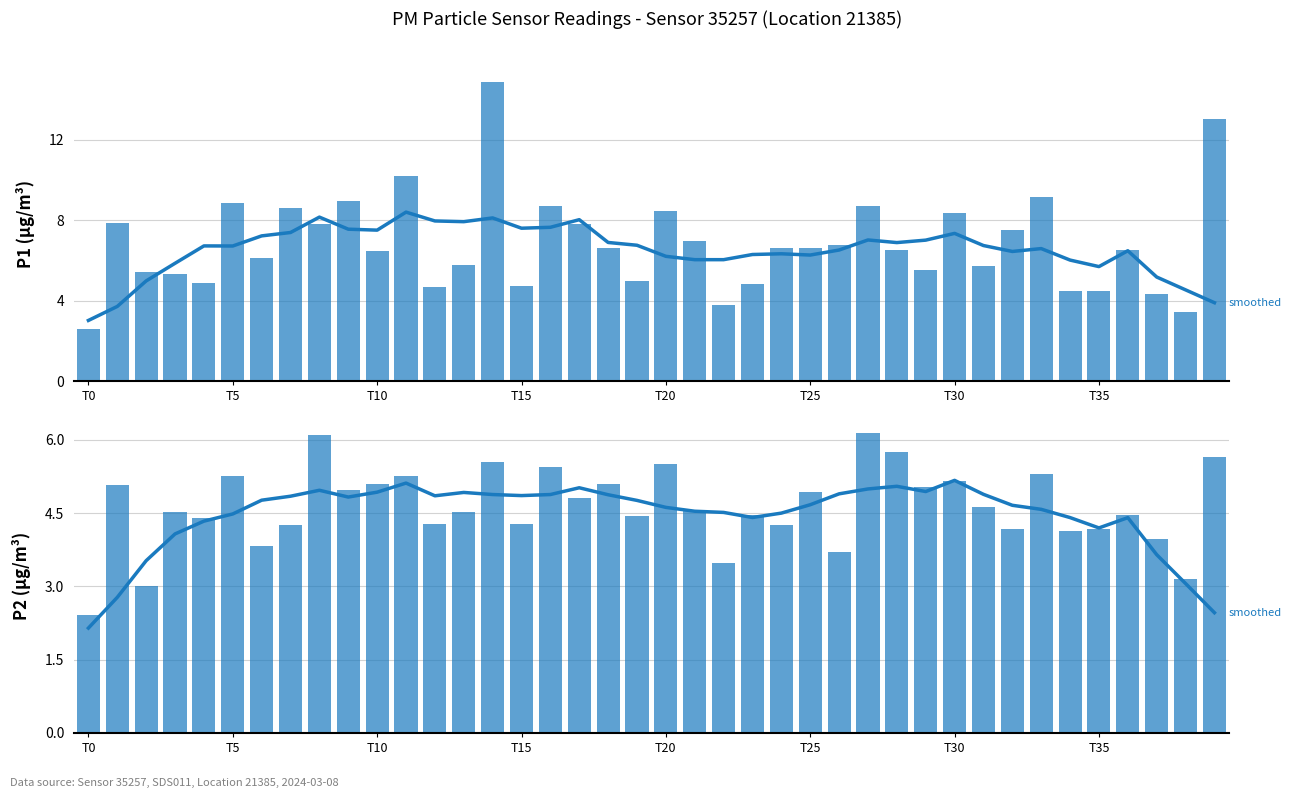

At how many categories does at least one series exceed 9?

4